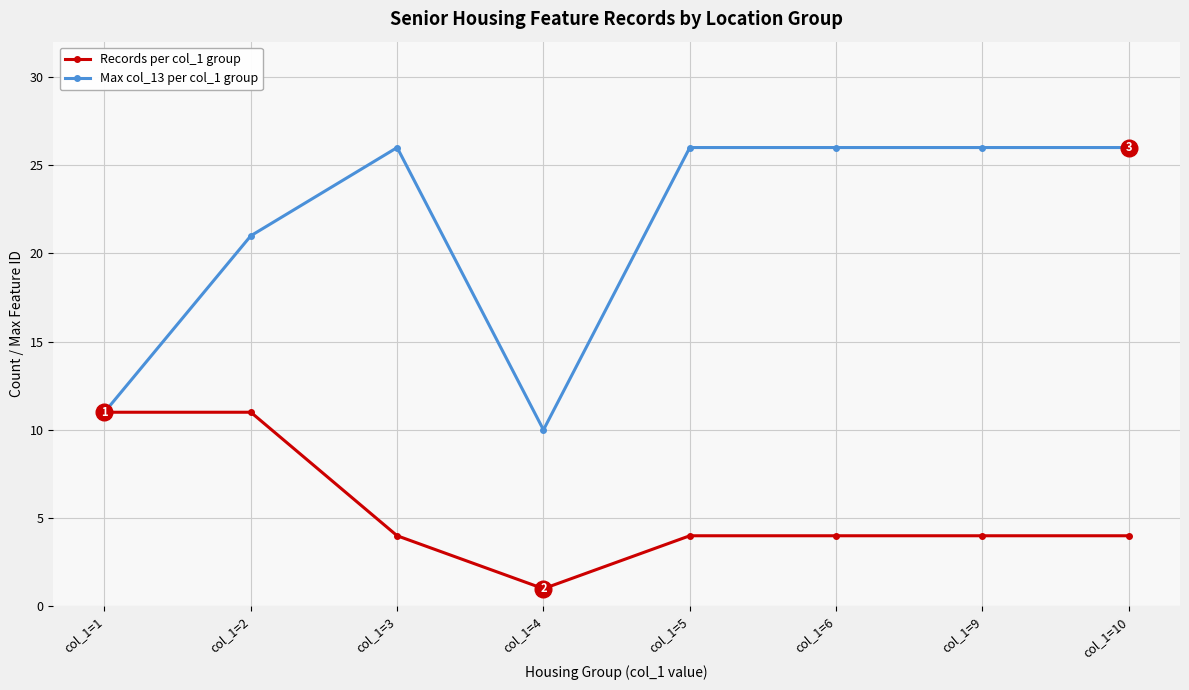

At which category does Records per col_1 group reach its first local valley?

col_1=4